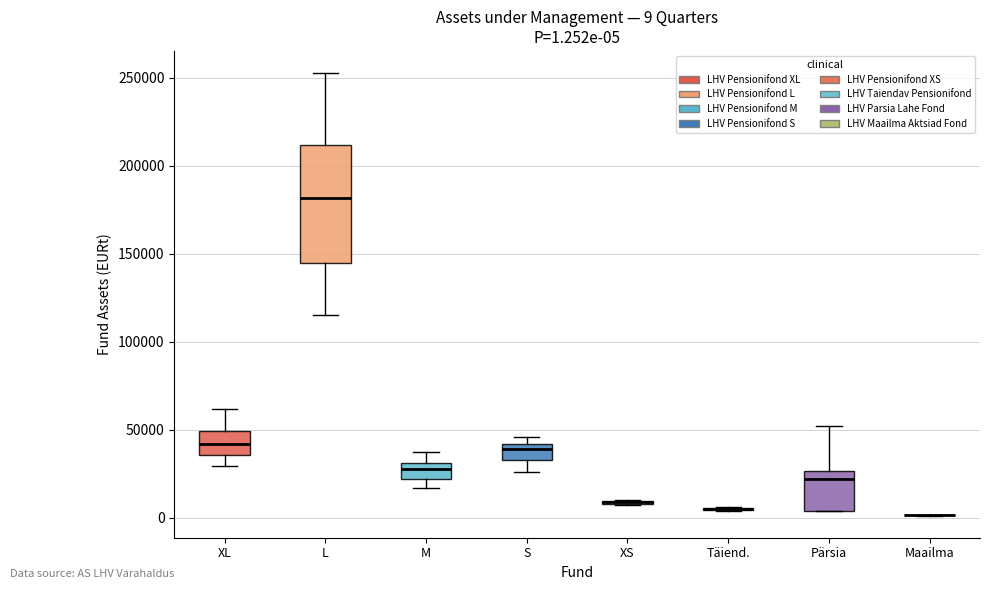

Comparing the boxes themselves (not the whiskers), which one is the tallest?

L